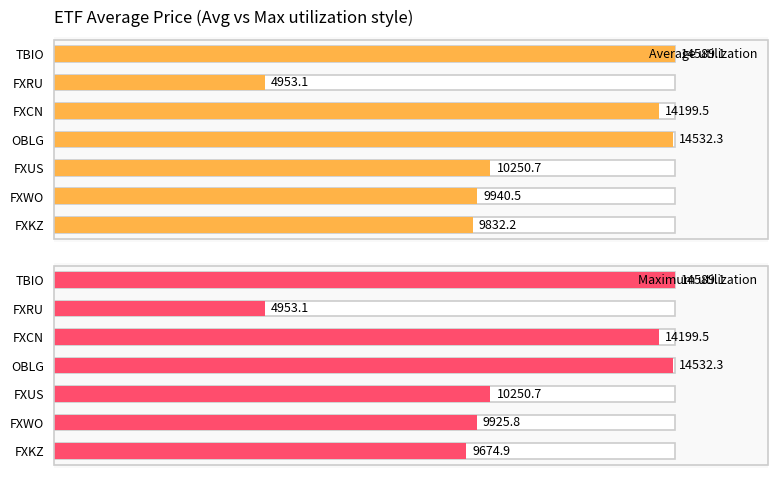

Which category has the highest value in the Average utilization series?

TBIO